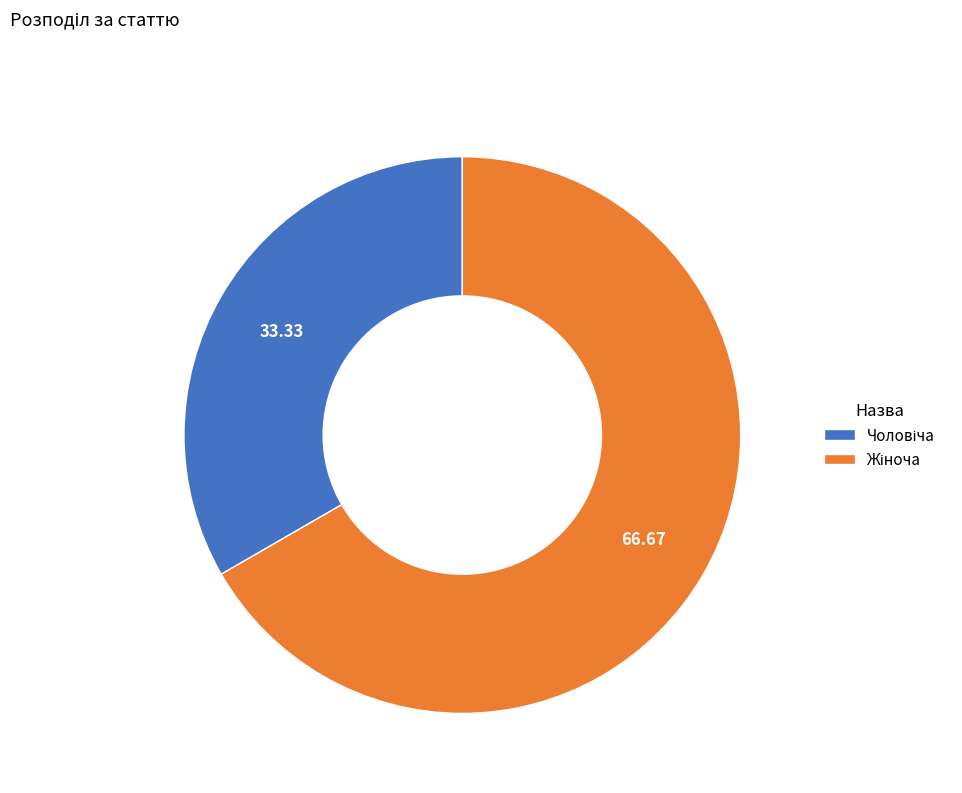

Count the number of slices in the pie.

2